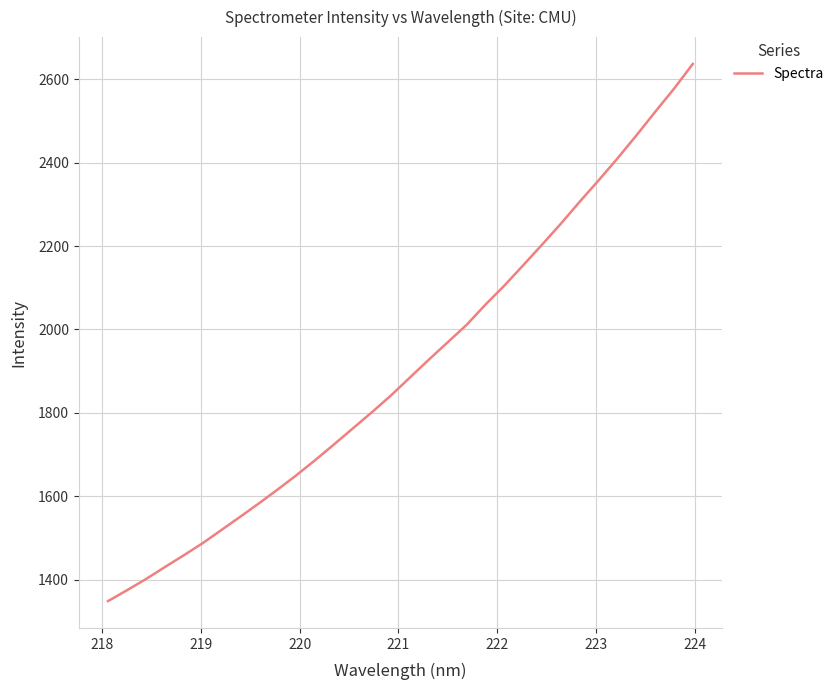

Does the chart display data point markers on the line(s)?

No